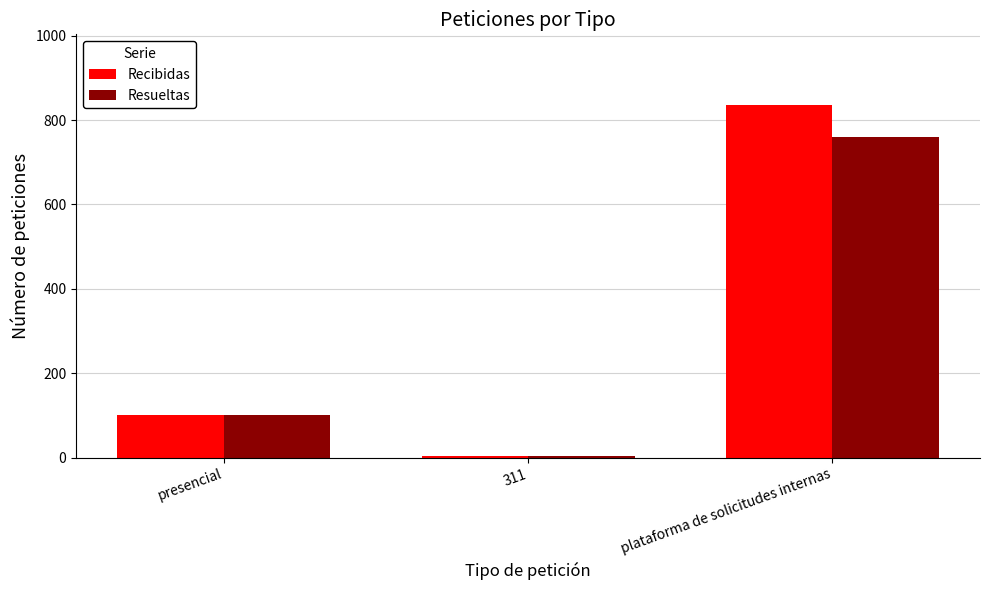

What is the sum of the Resueltas values at presencial and plataforma de solicitudes internas?

863